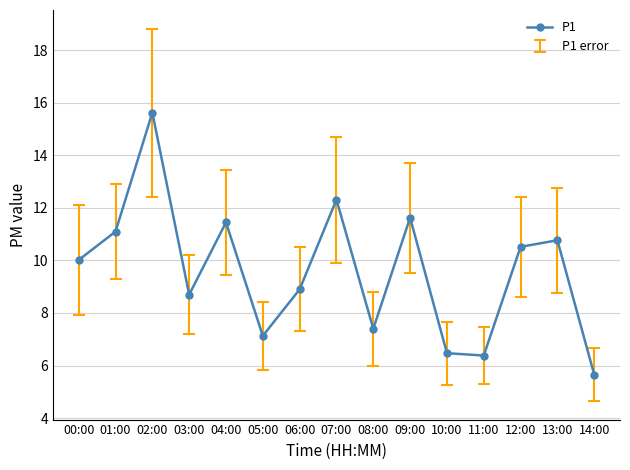

What is the change in value from 10:00 to 13:00?

+4.3